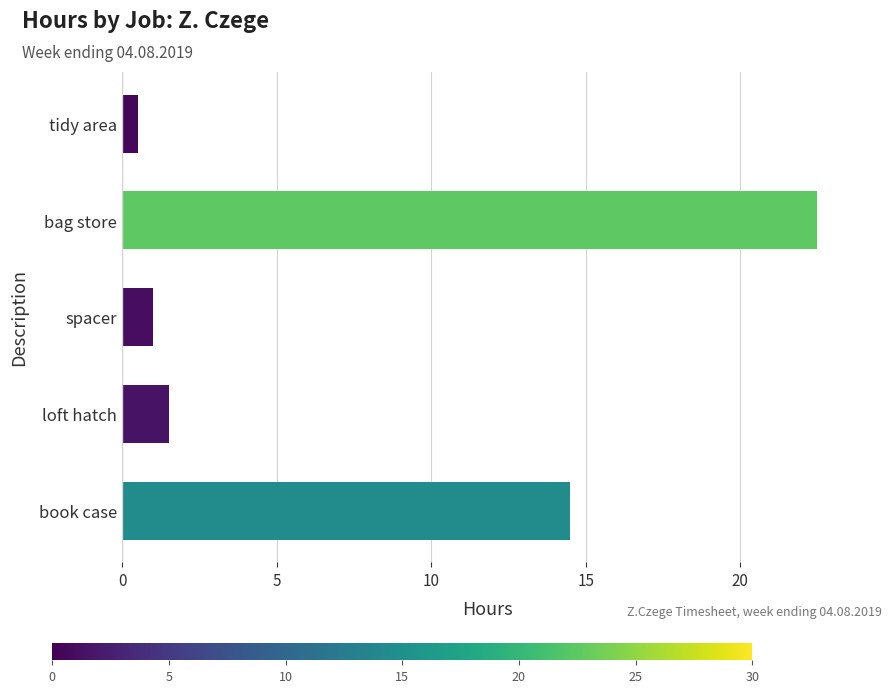

Which category has the highest value across all series?

bag store